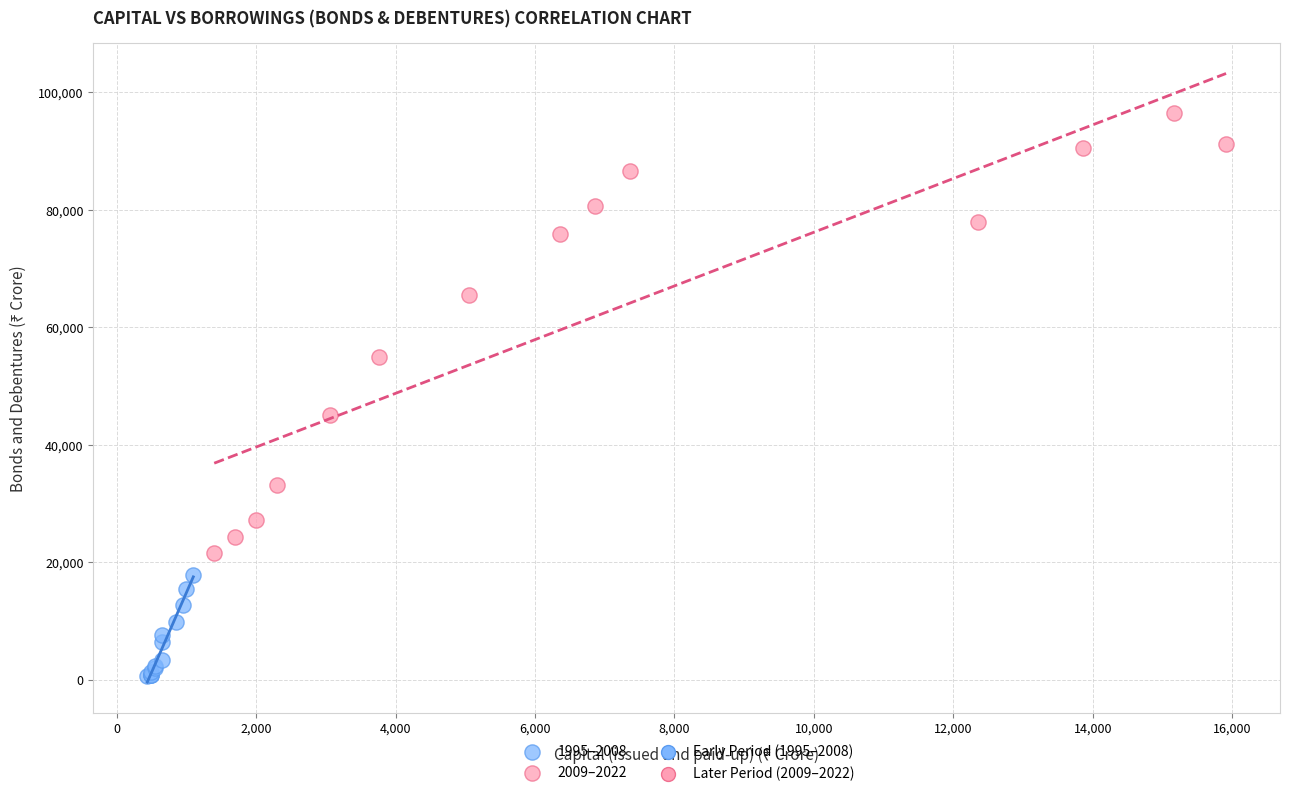

Which series has the largest Y range (max minus min)?

2009–2022